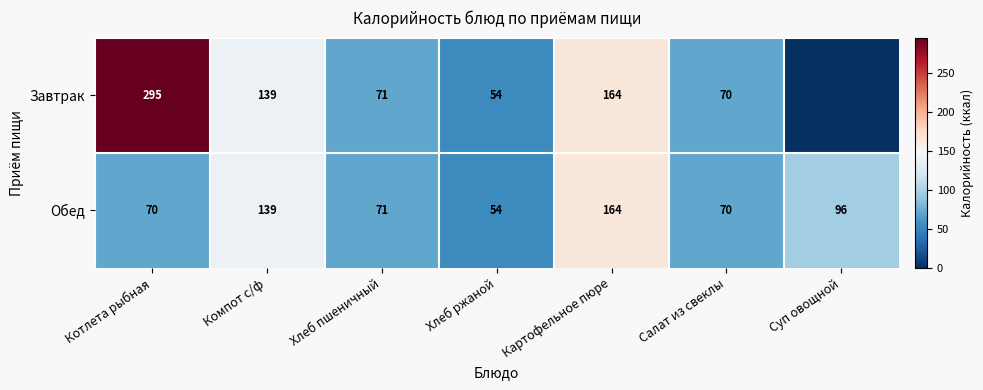

What is the difference between the second highest and second lowest values in the Обед series?

69